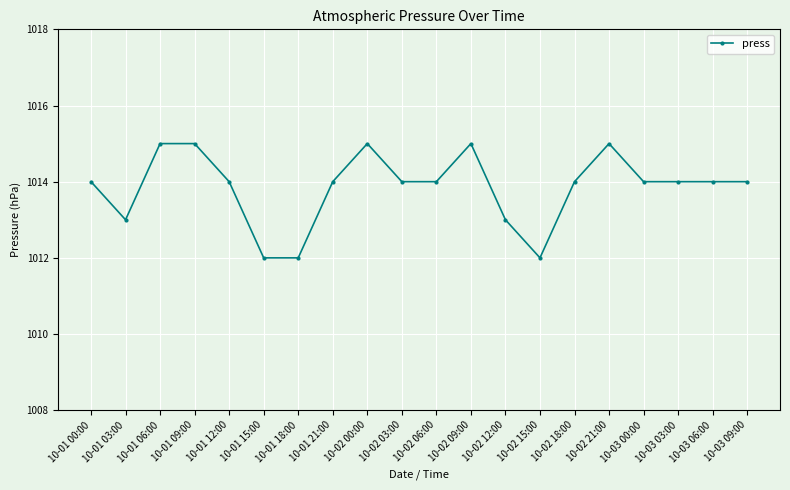

What is the label of the 2nd point from the right?

10-03 06:00